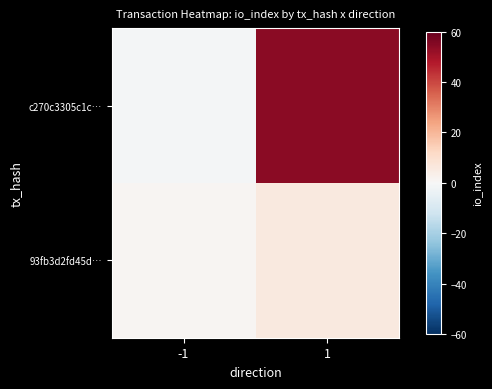

At which category is the sum across all series the highest?

1